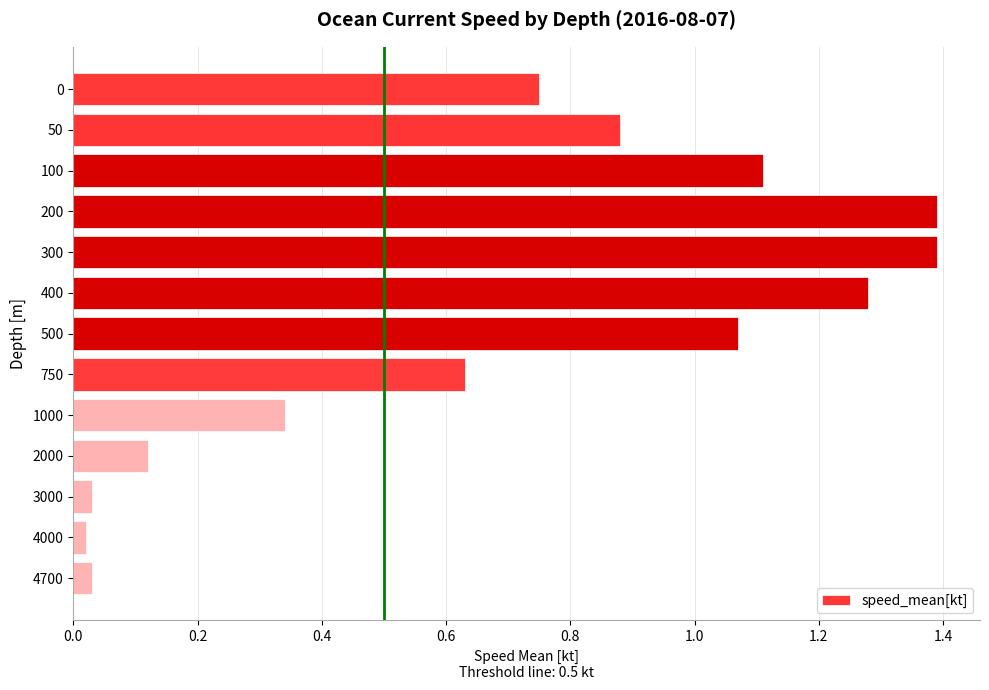

What is the sum of all values?

9.0